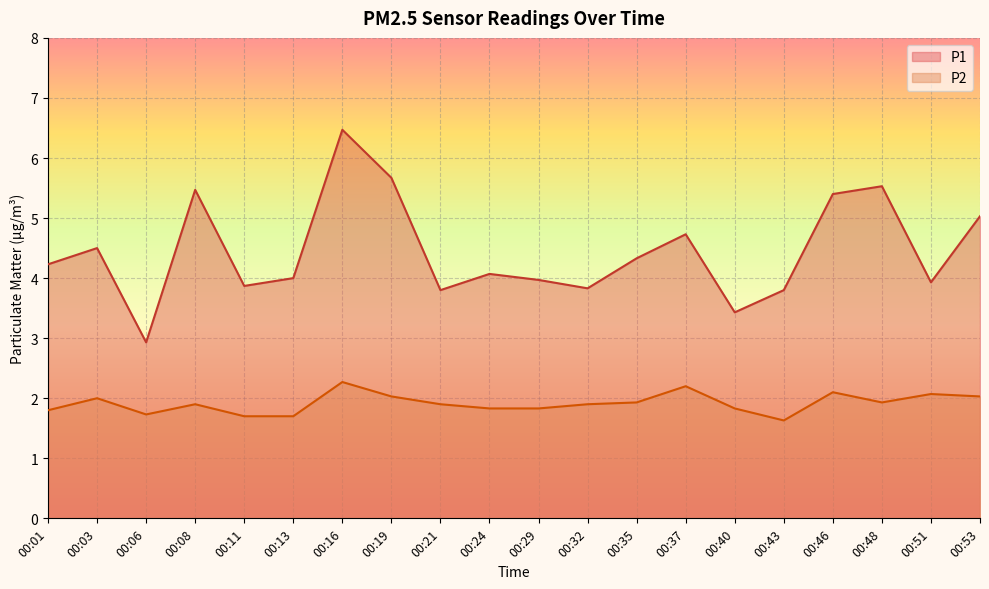

How many lines are shown in the chart?

2